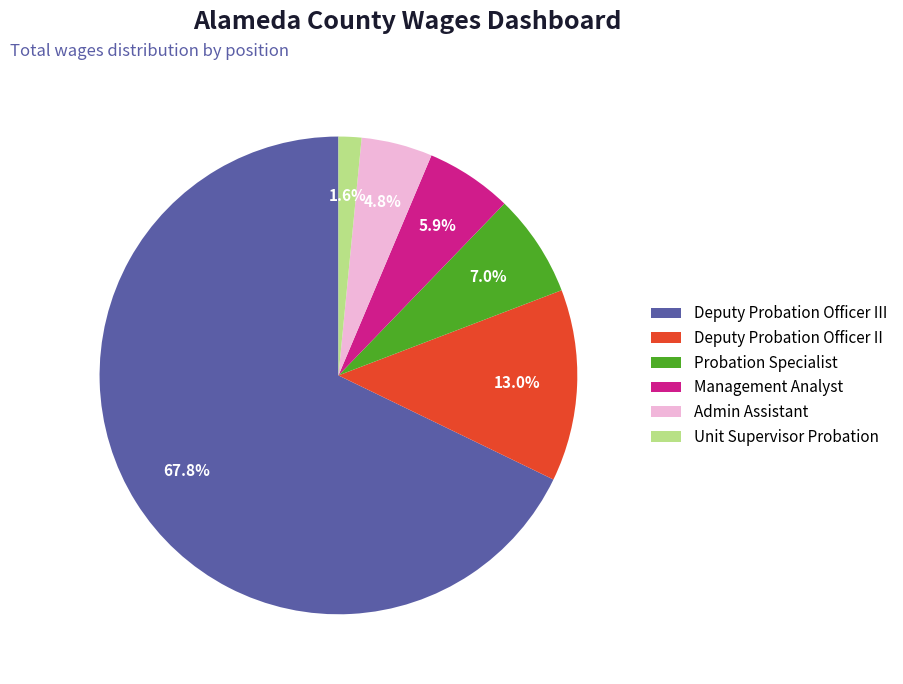

How many slices are in this pie chart?

6